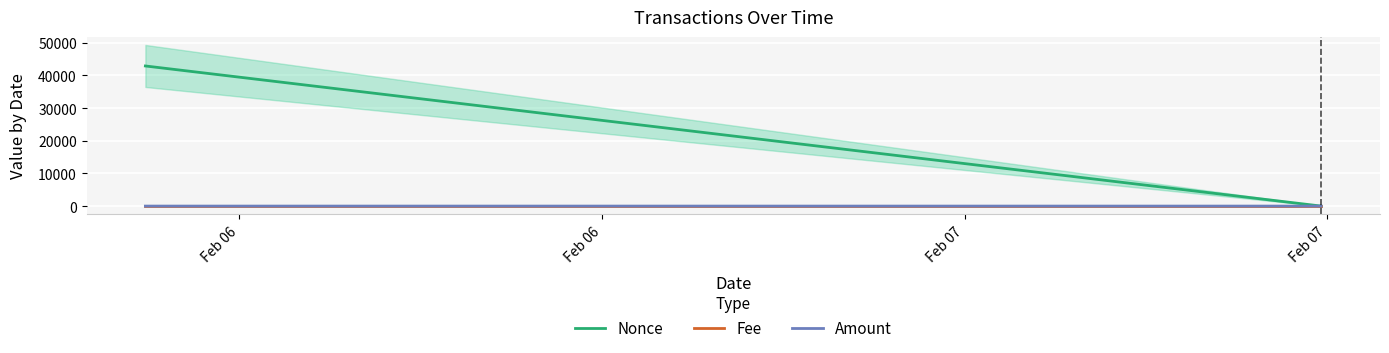

Is this an area chart (filled region under the line)?

No